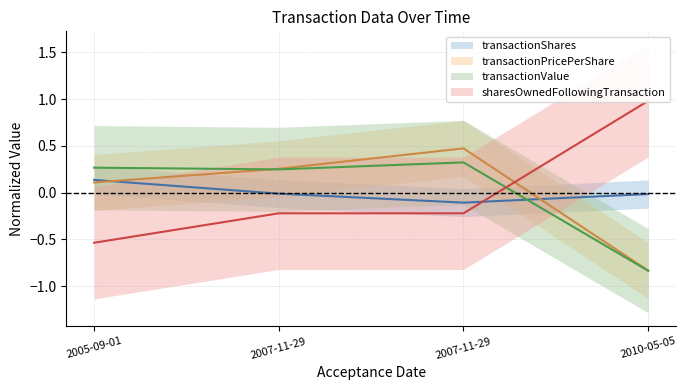

Reading left to right, transcribe all the data shown in this chart.

transactionShares: 2005-09-01=0.1	2007-11-29=-0.0	2007-11-29=-0.1	2010-05-05=-0.0
transactionPricePerShare: 2005-09-01=0.1	2007-11-29=0.3	2007-11-29=0.5	2010-05-05=-0.8
transactionValue: 2005-09-01=0.3	2007-11-29=0.2	2007-11-29=0.3	2010-05-05=-0.8
sharesOwnedFollowingTransaction: 2005-09-01=-0.5	2007-11-29=-0.2	2007-11-29=-0.2	2010-05-05=1.0